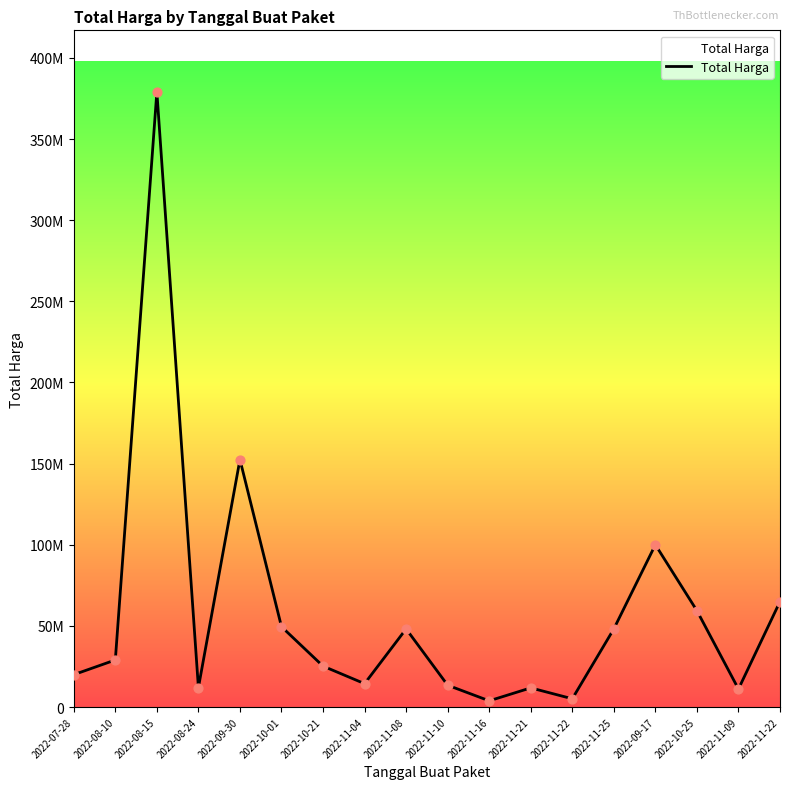

Is this an area chart (filled region under the line)?

Yes